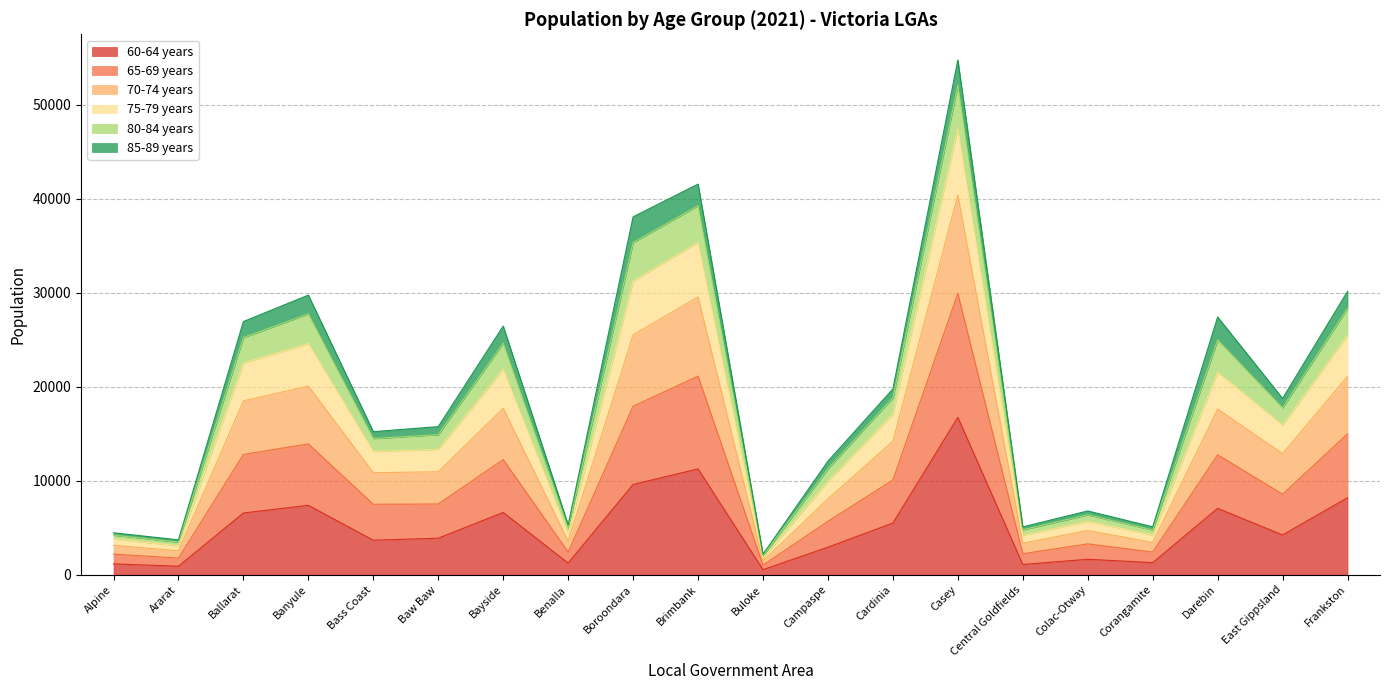

True or false: 65-69 years and 70-74 years cross at least once.

False